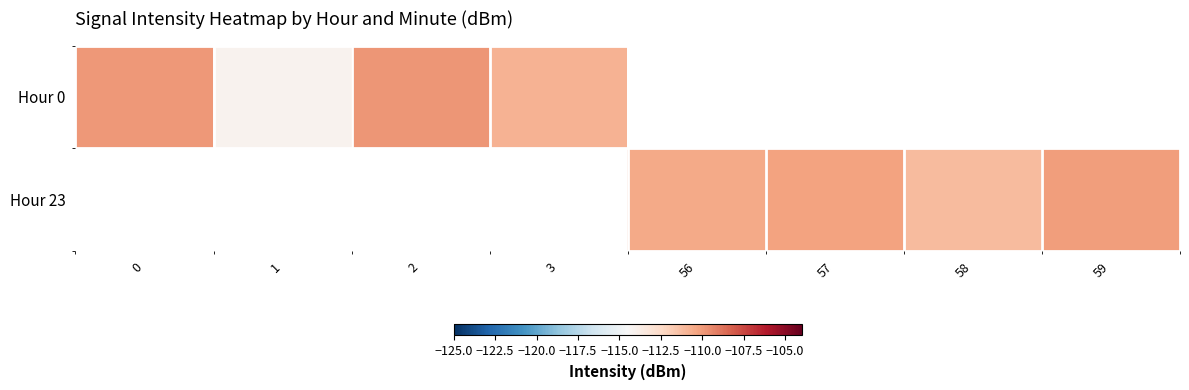

Is the value of Hour 23 at 57 greater than the value of Hour 0 at 3?

Yes